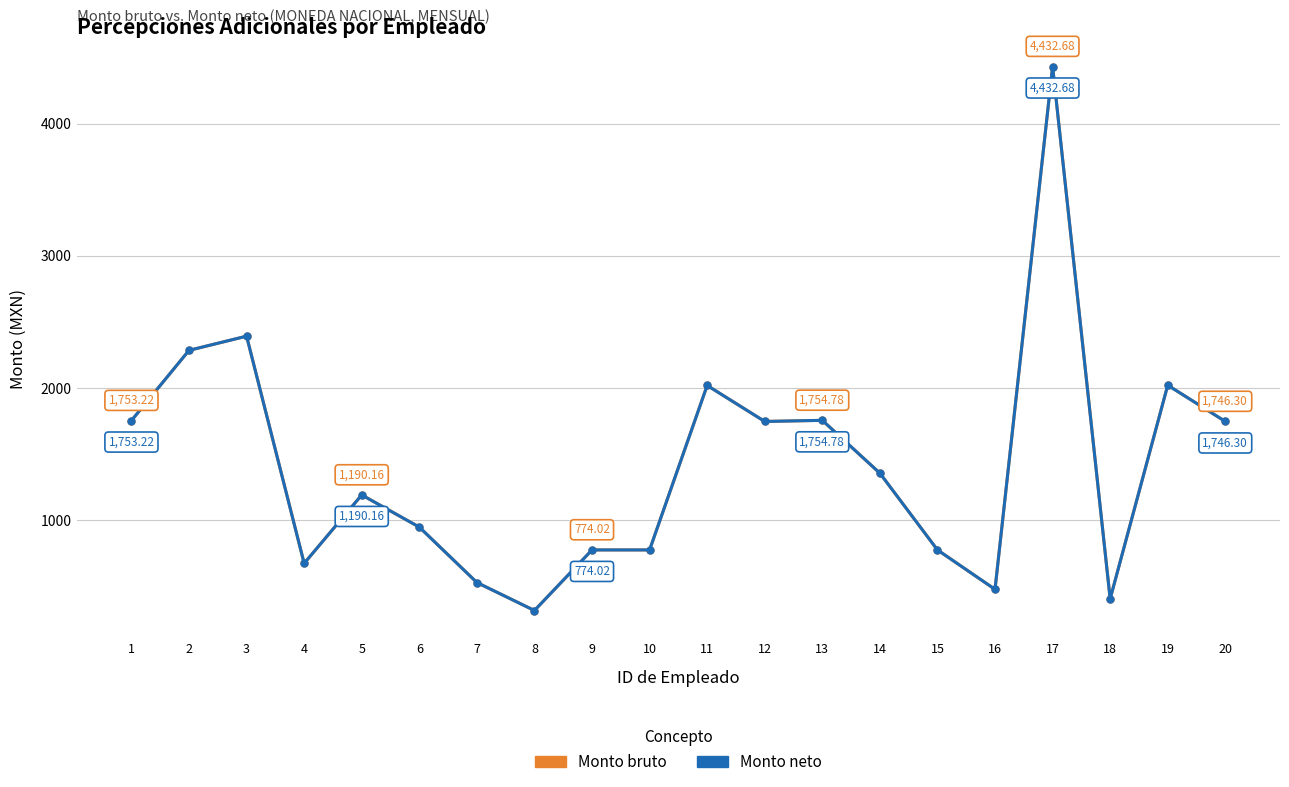

Where is Monto neto nearest to the value 2374?

3